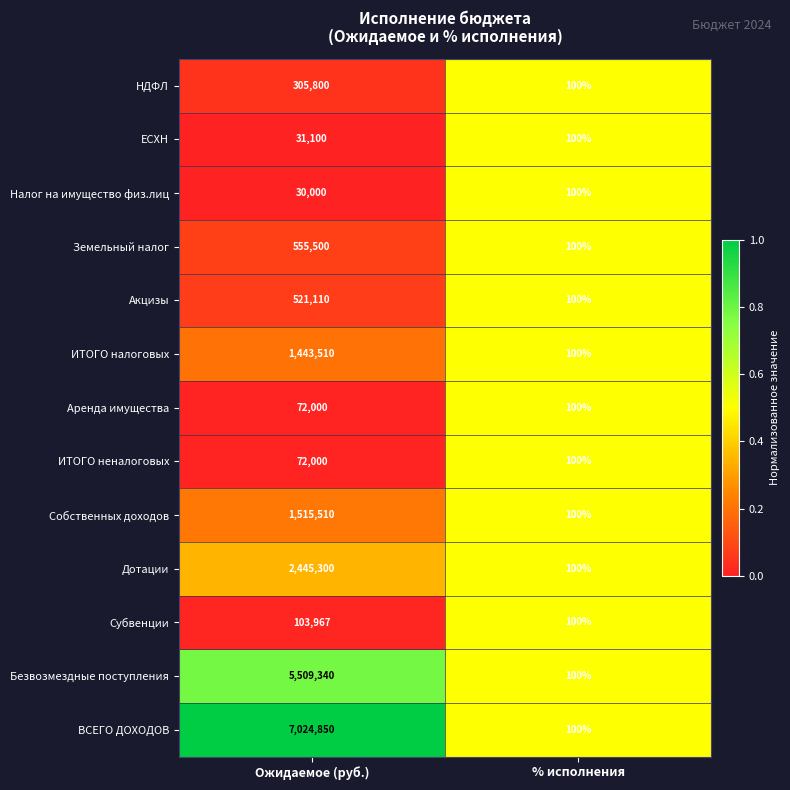

Which series changed the most between Ожидаемое (руб.) and % исполнения?

ВСЕГО ДОХОДОВ